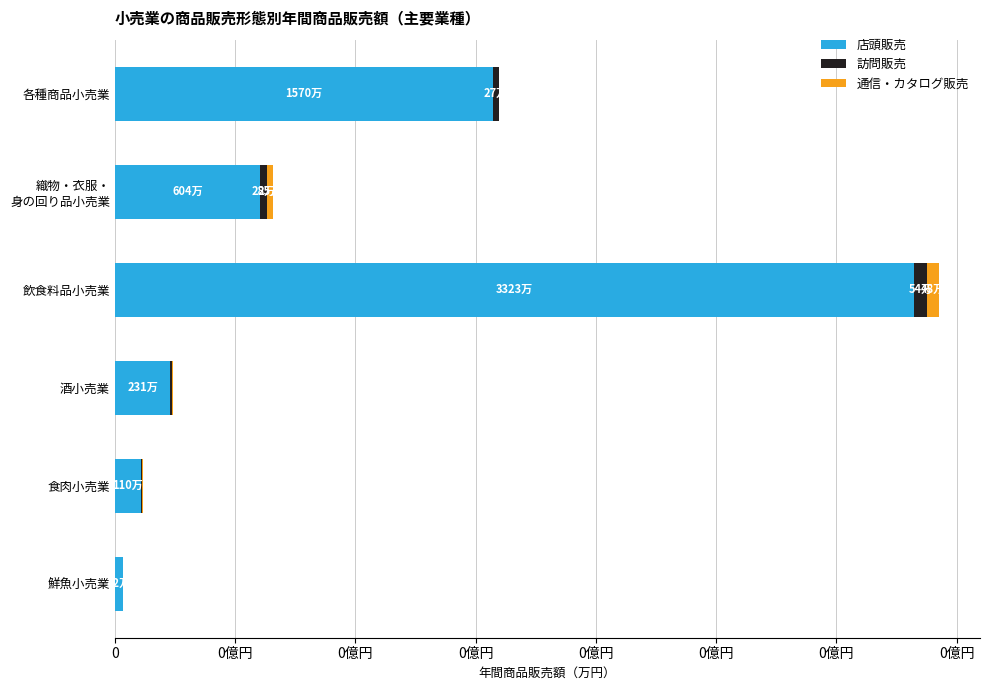

What are all the series names shown in the legend?

店頭販売, 訪問販売, 通信・カタログ販売